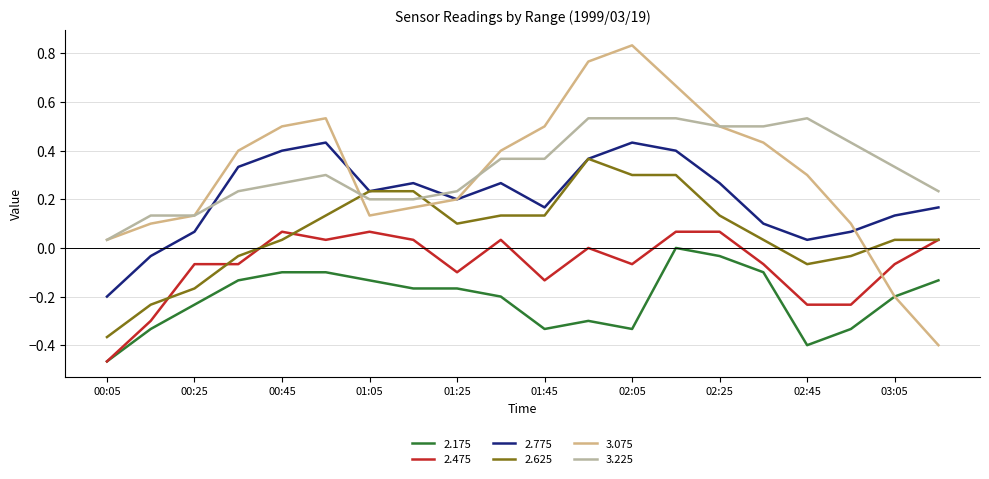

True or false: 2.175 and 2.775 cross at least once.

False